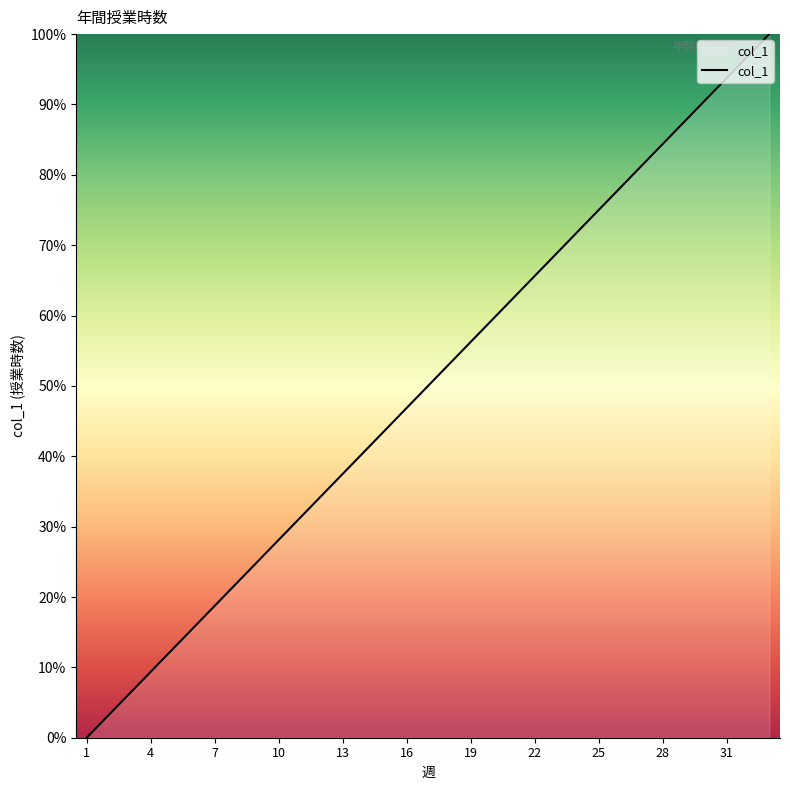

What is the difference between the maximum and minimum values?

100.0